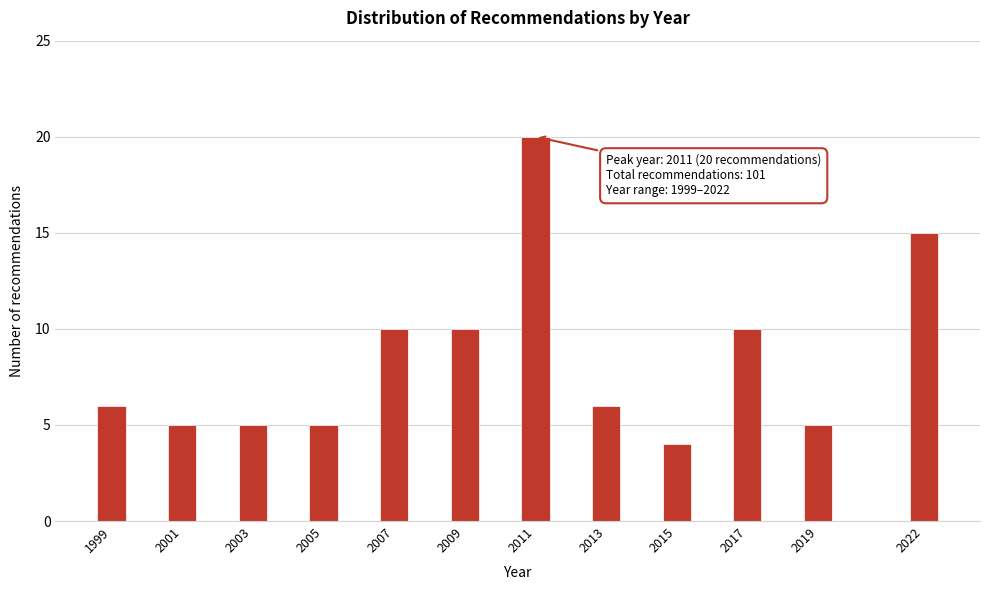

Reading left to right, extract all data points from this chart.

1999=6	2001=5	2003=5	2005=5	2007=10	2009=10	2011=20	2013=6	2015=4	2017=10	2019=5	2022=15